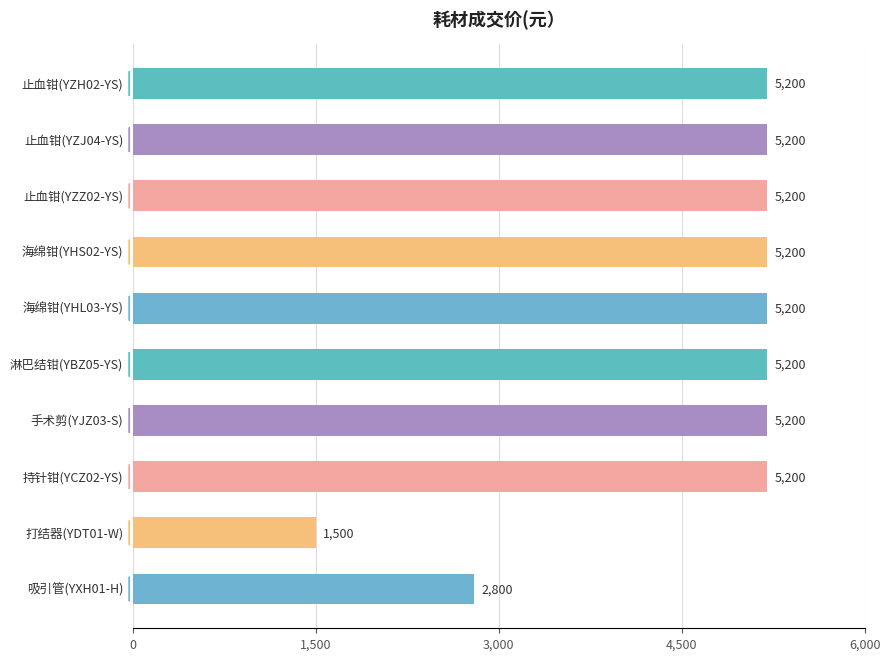

Reading bottom to top, transcribe all the data shown in this chart.

2800	1500	5200	5200	5200	5200	5200	5200	5200	5200